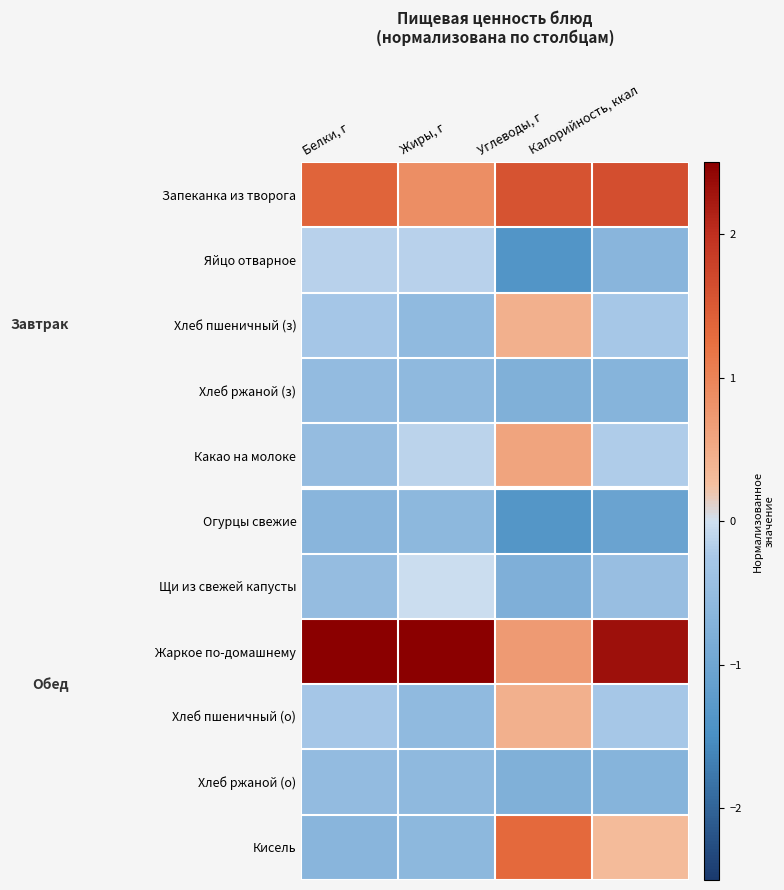

How many series are shown in this chart?

11